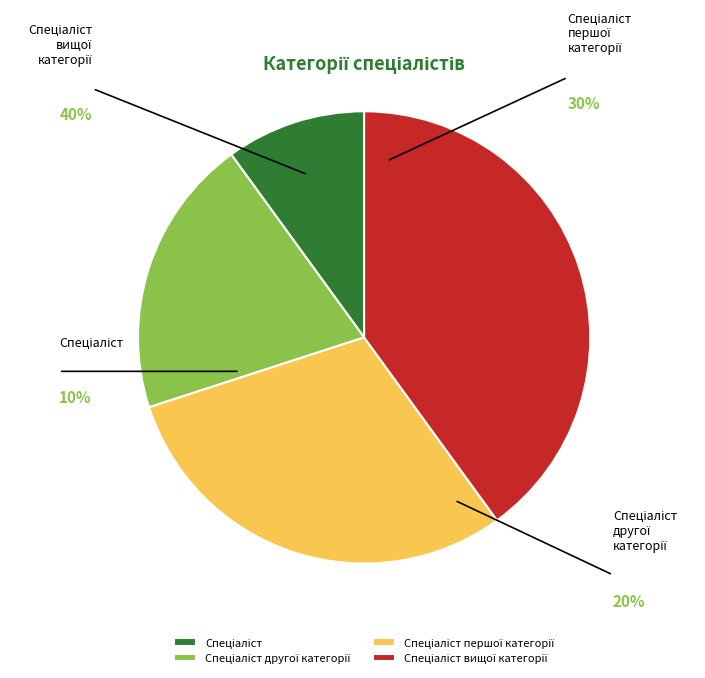

Between Спеціаліст and Спеціаліст другої категорії, which is larger?

Спеціаліст другої категорії